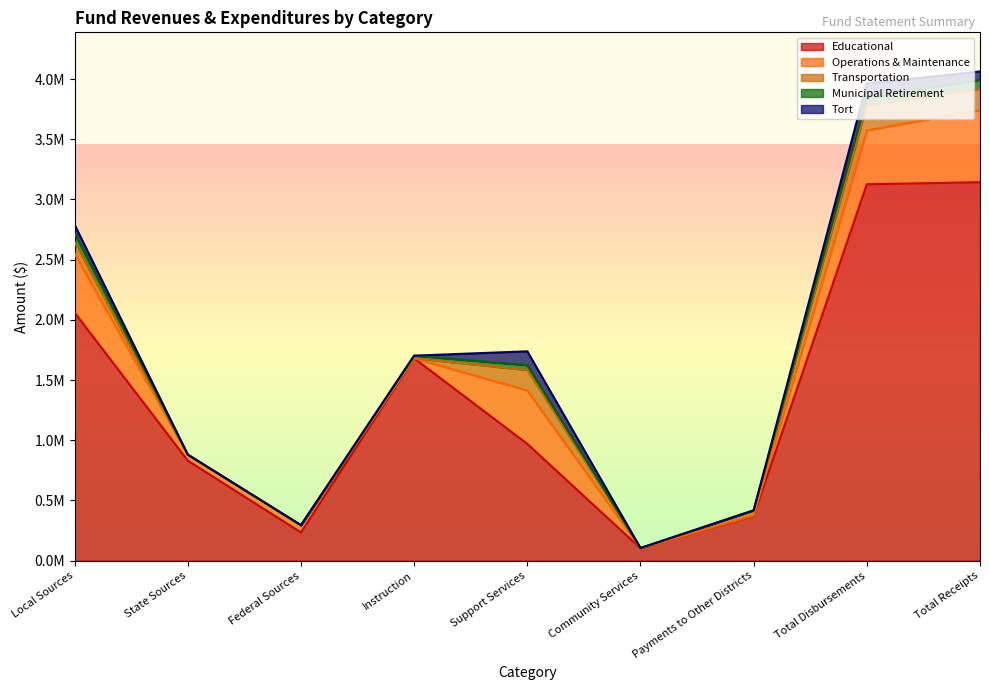

At which category does Tort reach its first local peak?

Support Services